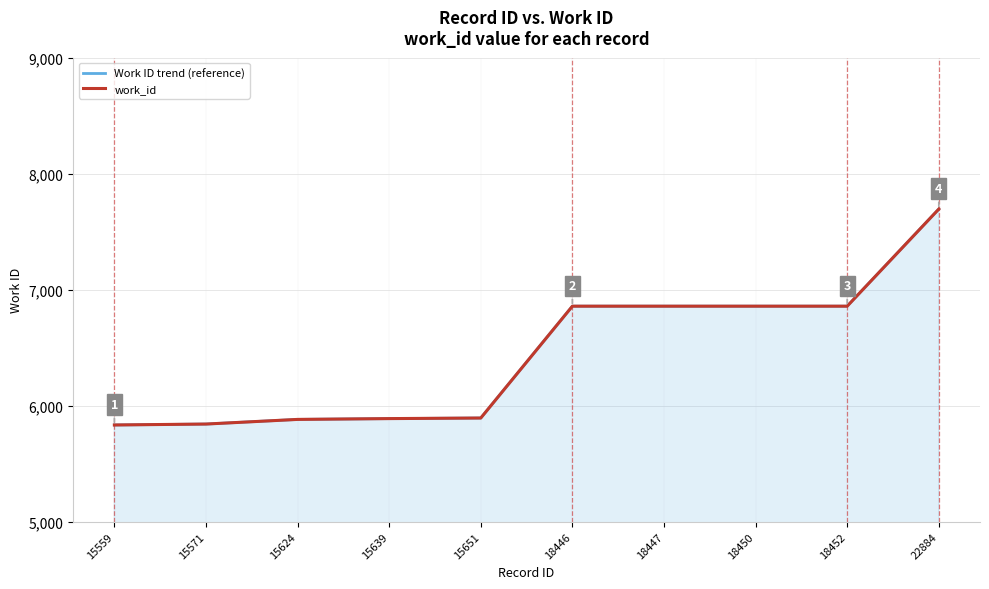

How many data points in work_id are above 6858?

1